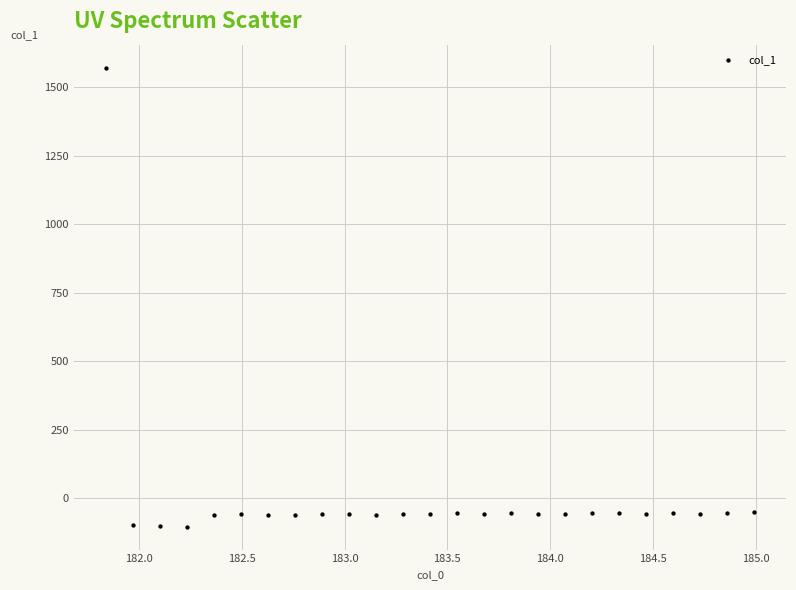

What is the range of Y values (max minus min)?

1674.3